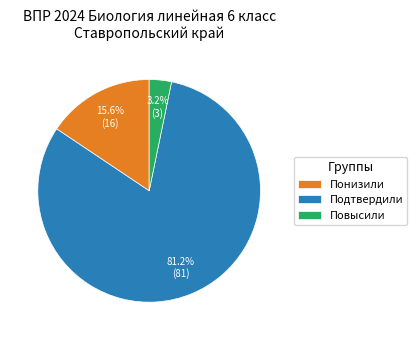

To the nearest percent, what is the difference between the largest and smallest slice percentages?

78%